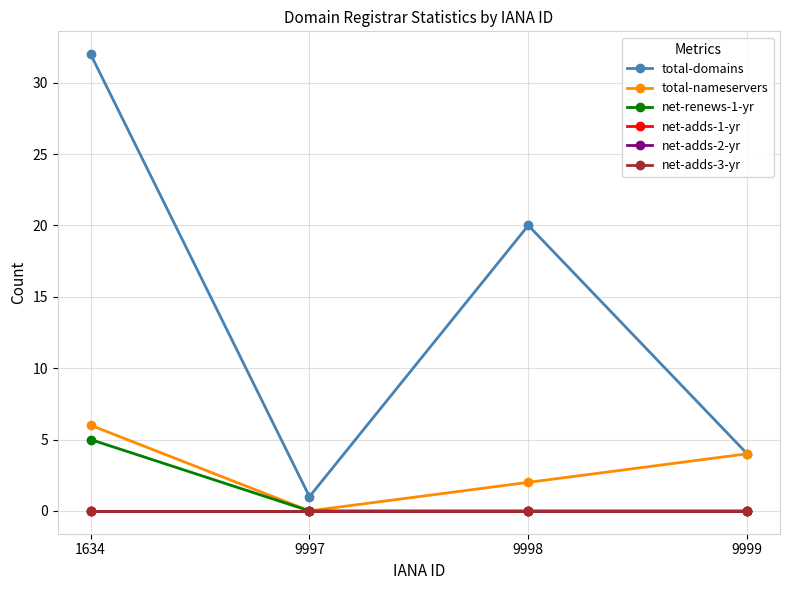

Which category has the highest value across all series?

1634